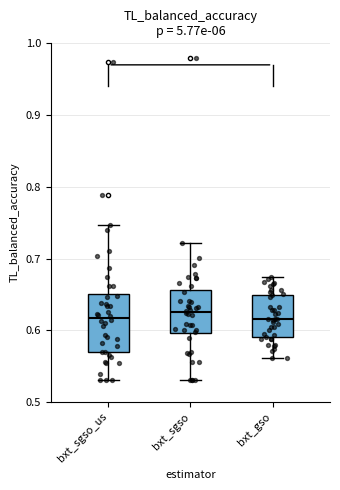

Reading left to right, read every box against the y-axis: the position of its median line, the range the box covers, and the ends of its whiskers. The values are not printed on the chart, so give them approximately, as read against the axis.

bxt_sgso_us: median 0.62, box 0.57 to 0.65, whiskers 0.53 to 0.75
bxt_sgso: median 0.63, box 0.60 to 0.66, whiskers 0.53 to 0.72
bxt_gso: median 0.62, box 0.59 to 0.65, whiskers 0.56 to 0.67